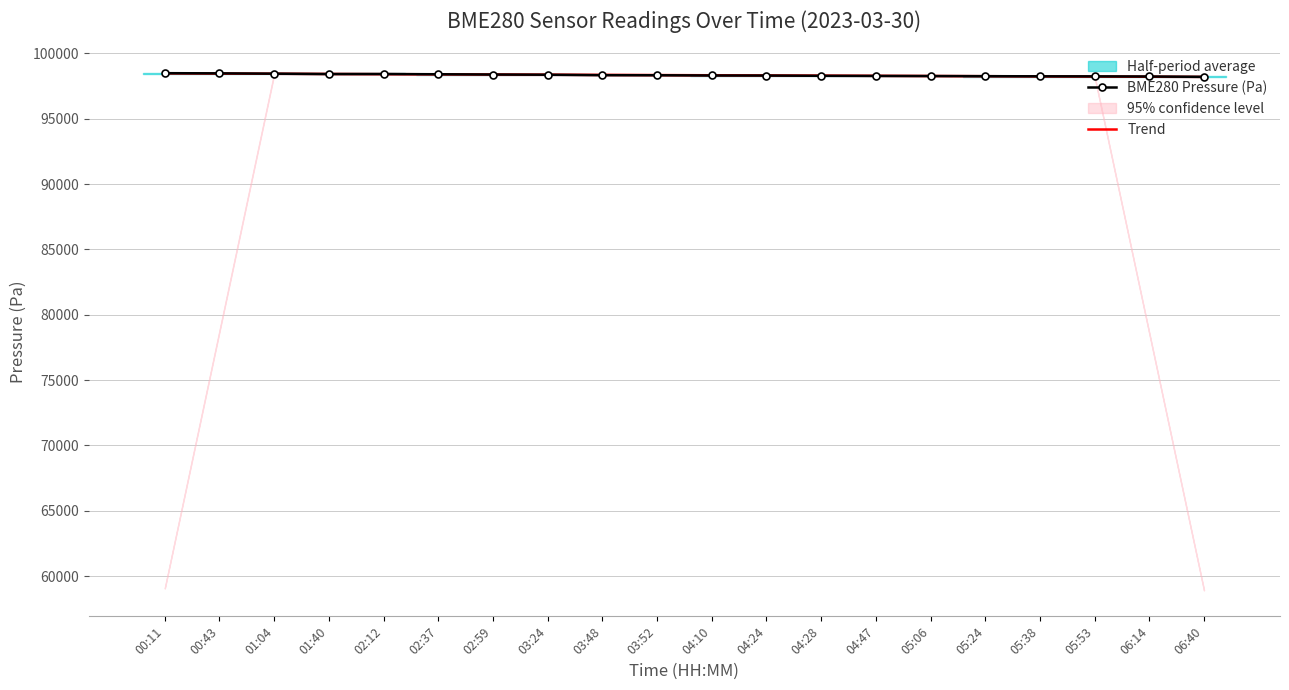

Is it true that Trend equals 66870.8 at 04:28?

False